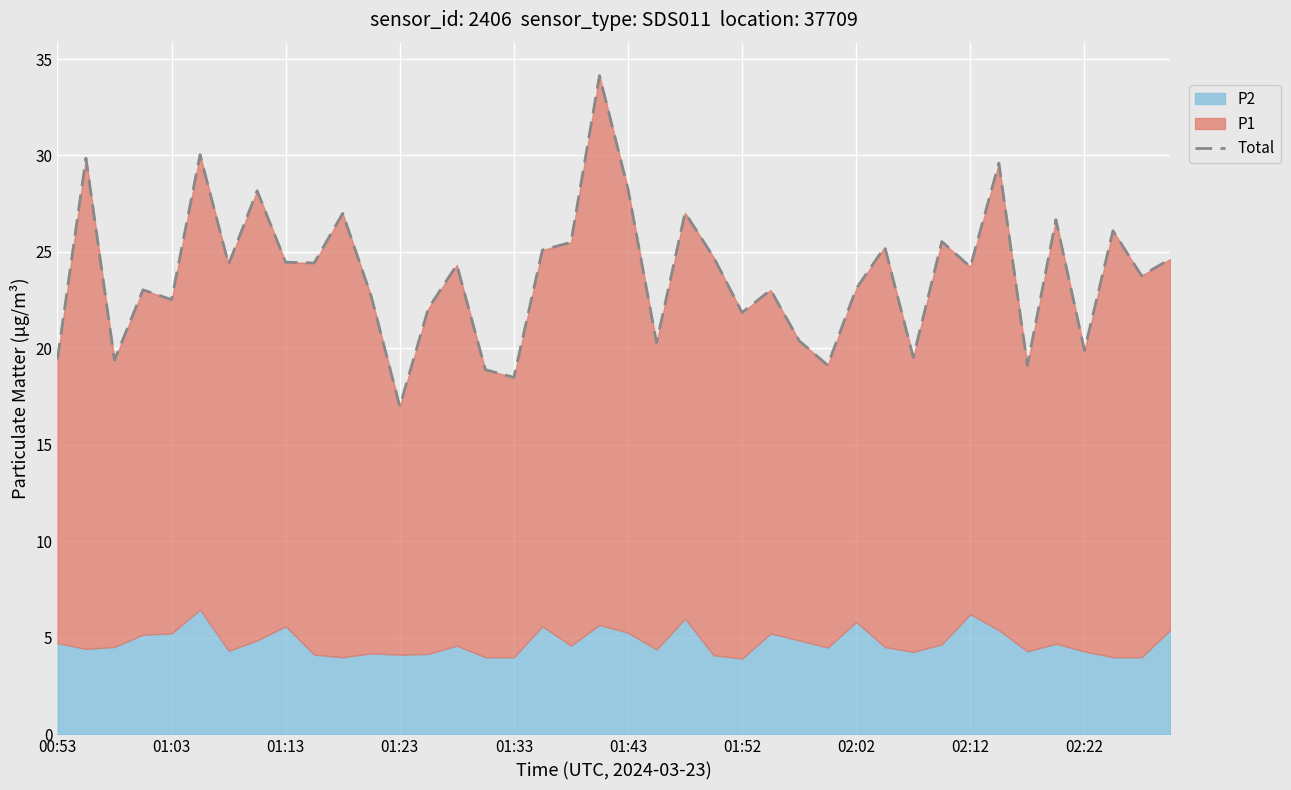

What is the ratio of the value at 29 to the value at 17?

1.0